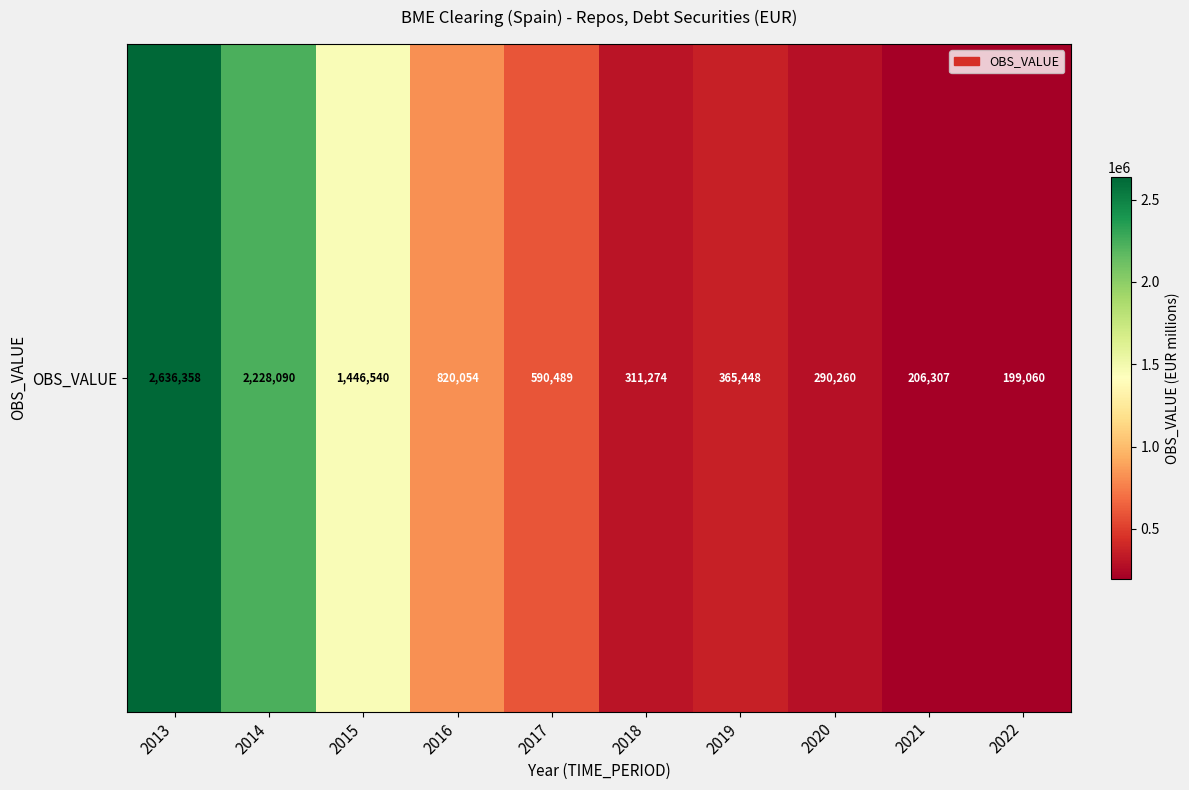

What is the difference between the values at 2017 and 2019?

225041